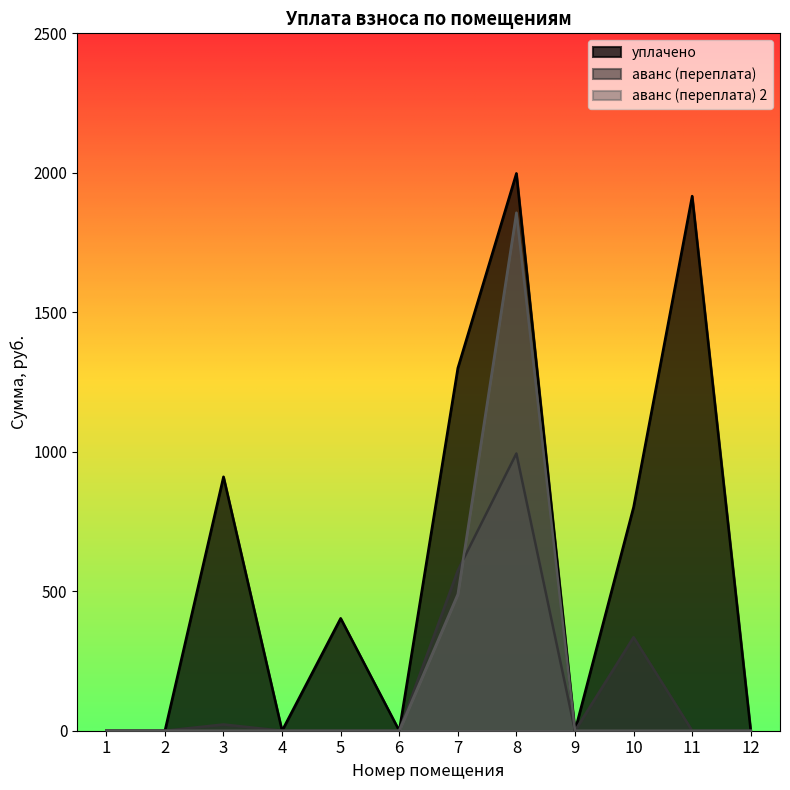

How many times do аванс (переплата) 2 and аванс (переплата) cross each other?

1